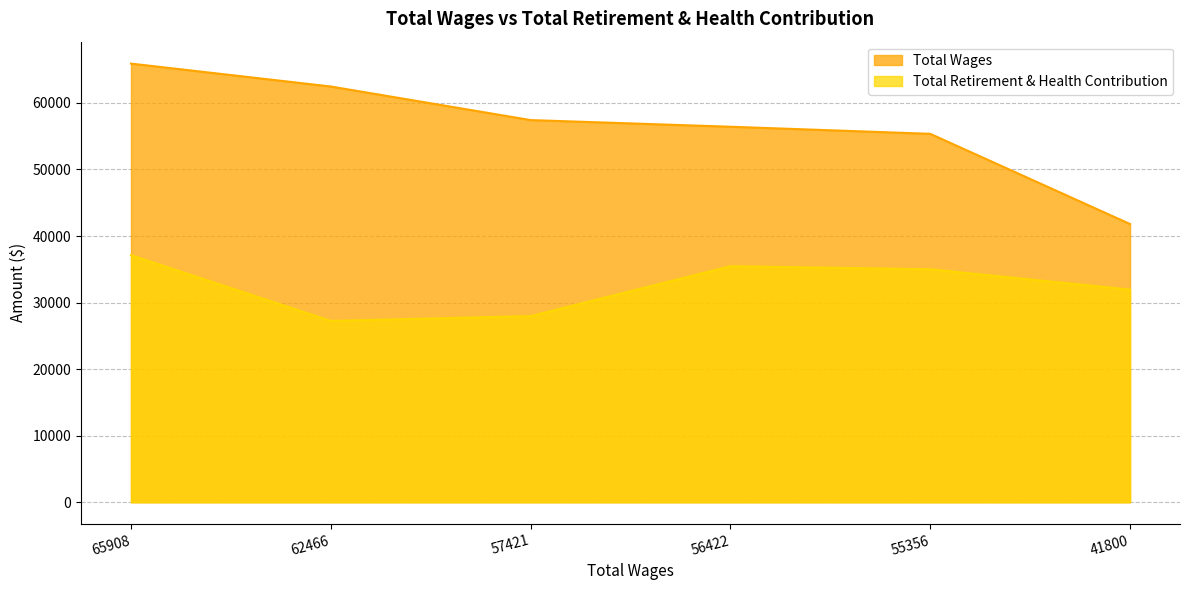

What is the difference between the highest and lowest values at 41800?

9856